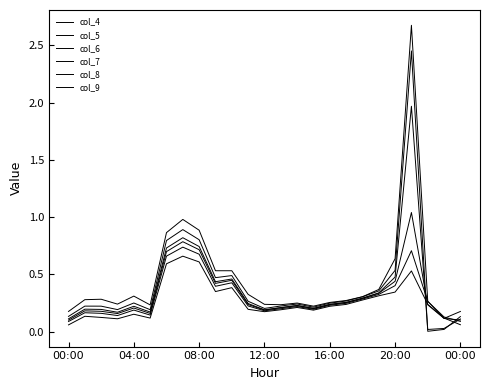

Is this an area chart (filled region under the line)?

No